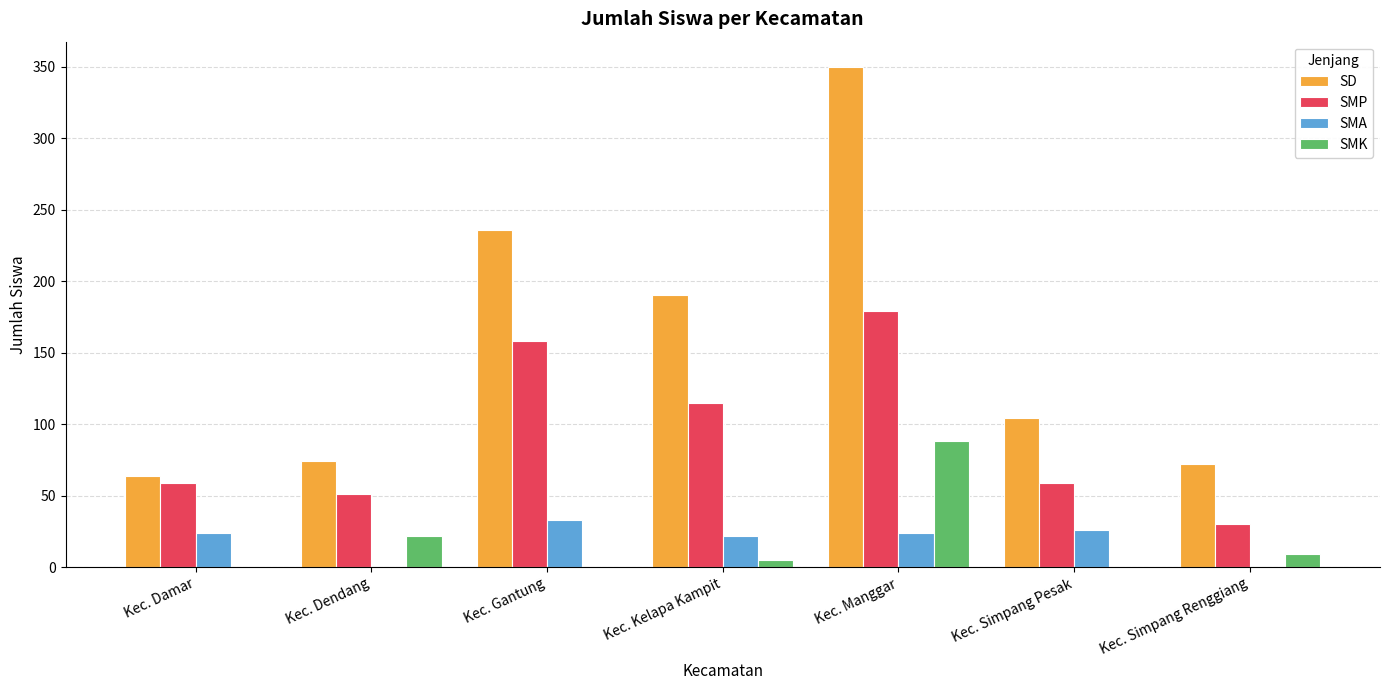

At which label is SMP closest to 104?

Kec. Kelapa Kampit